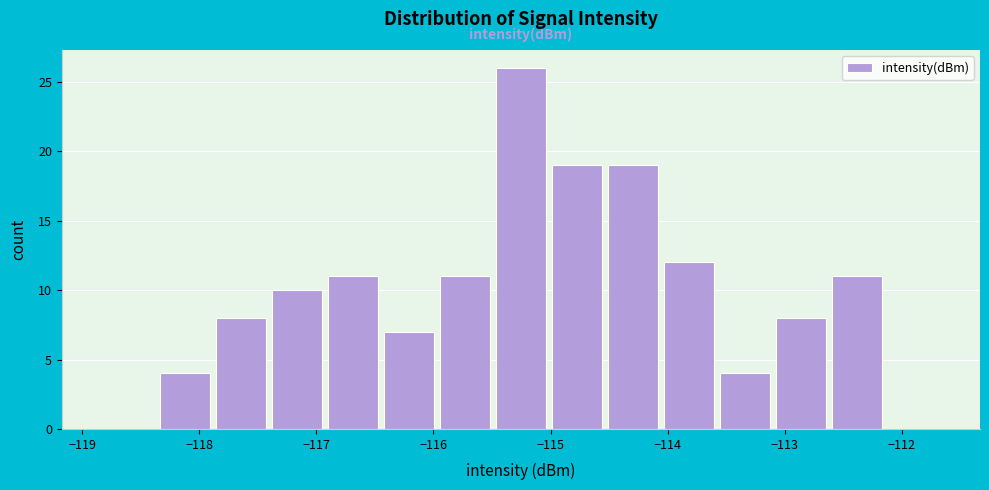

What is the height of the bar covering -116.9 to -116.4 on the x-axis? Neither the bar edges nor the heights are printed on the chart, so give them approximately, as read against the axes.

11